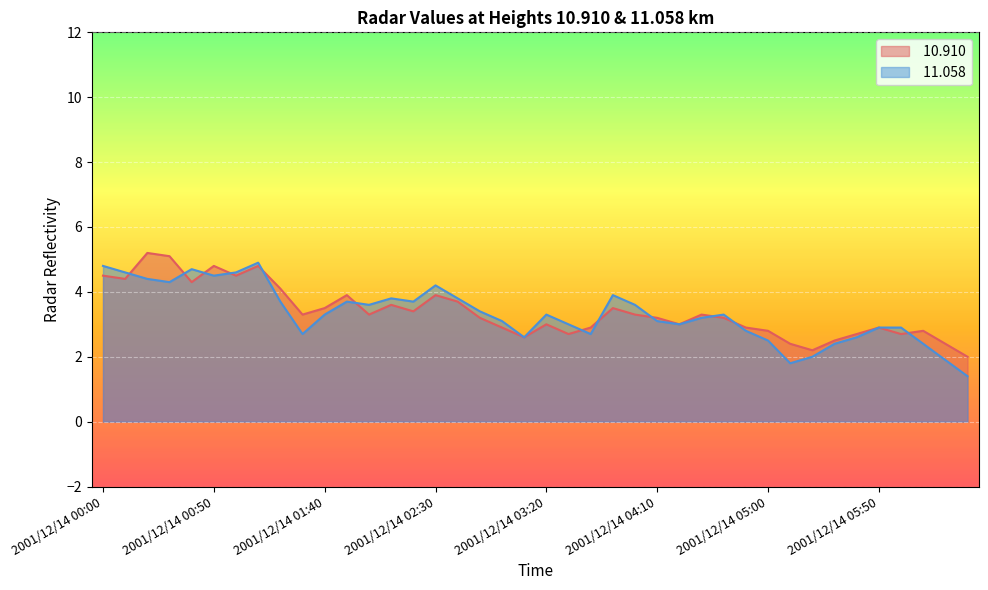

The value of  11.058 at 2001/12/14 04:50 is 4.5. True or false?

False